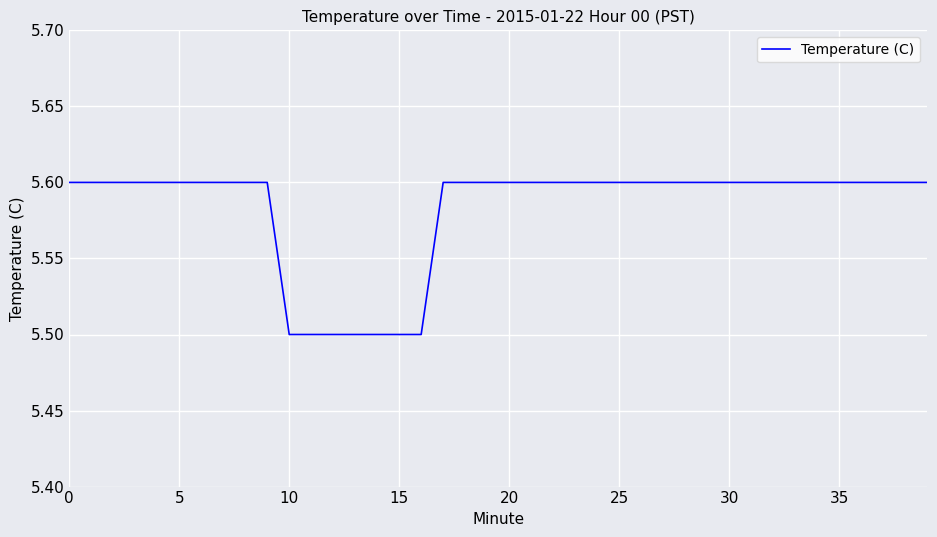

What is the minimum value shown in the chart?

5.5